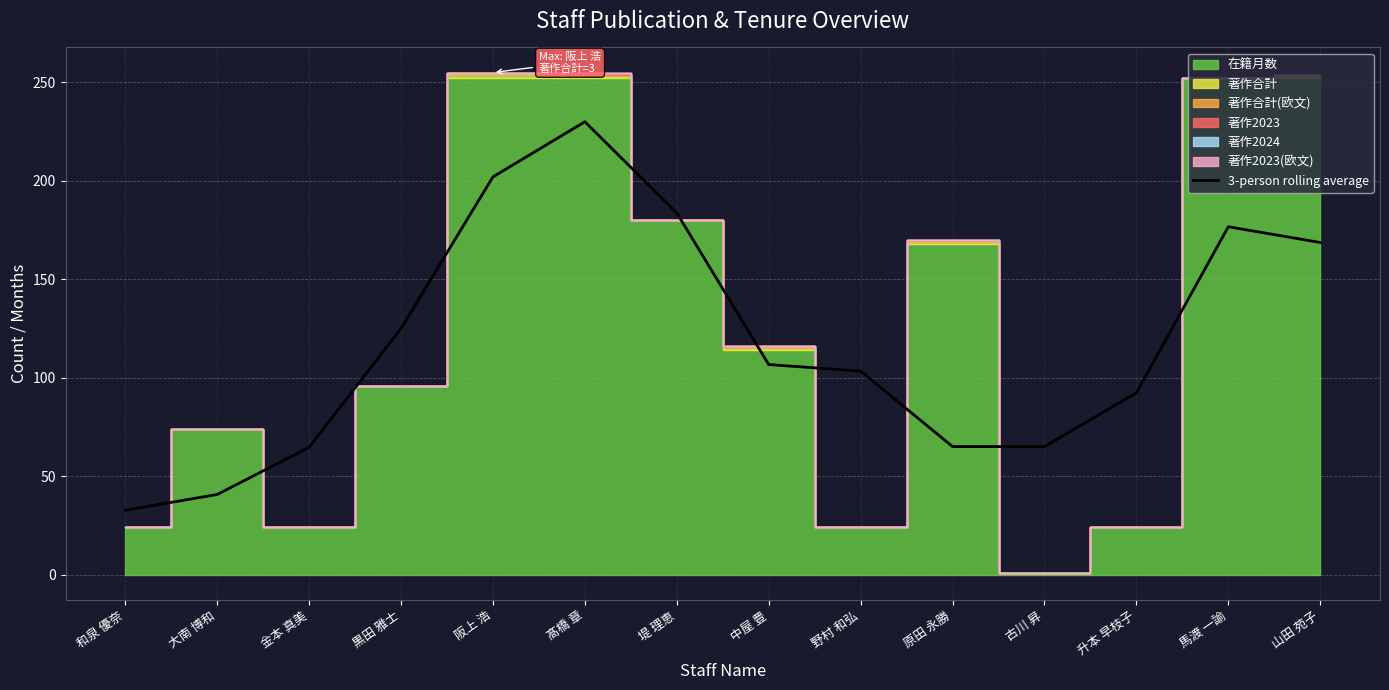

At which label does 3-person rolling average reach its minimum?

和泉 優奈